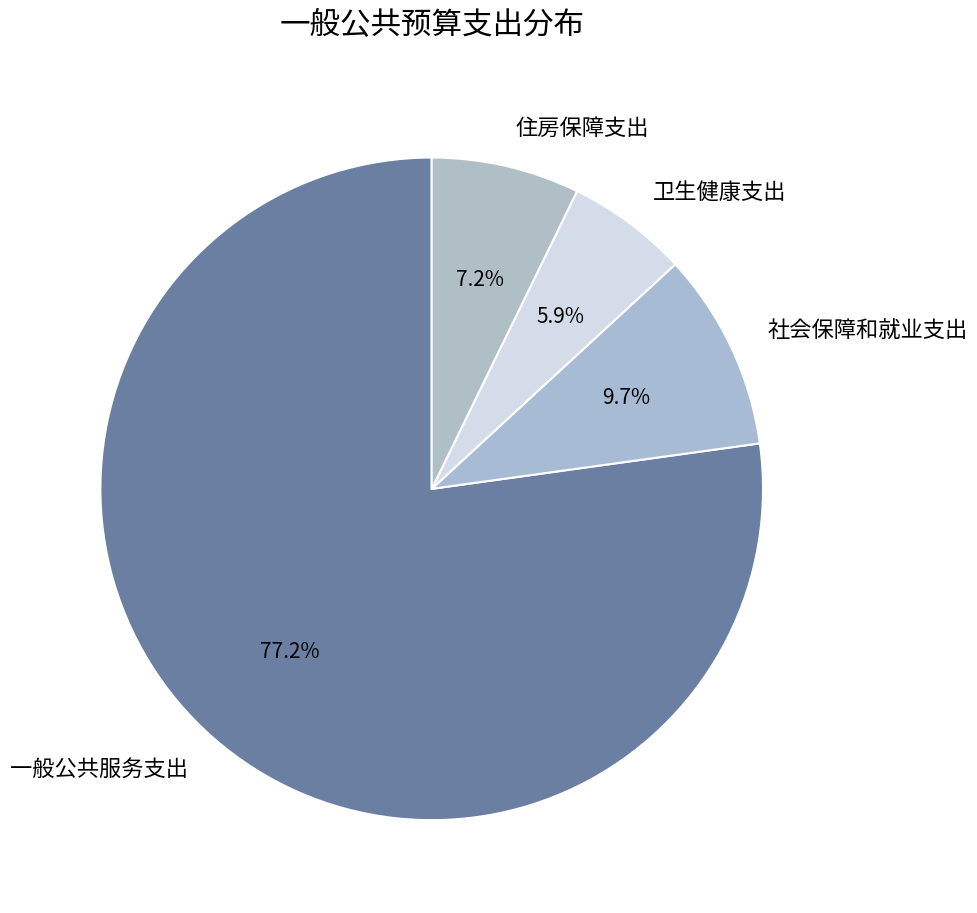

Is it true that 住房保障支出 is 20% of the pie?

False